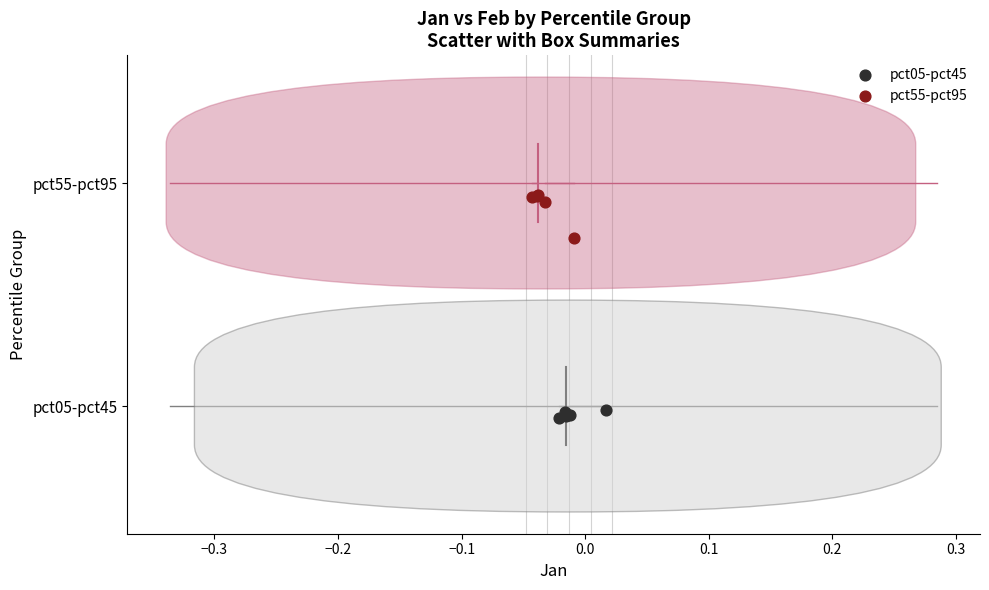

Which series reaches the maximum Y coordinate?

pct55-pct95